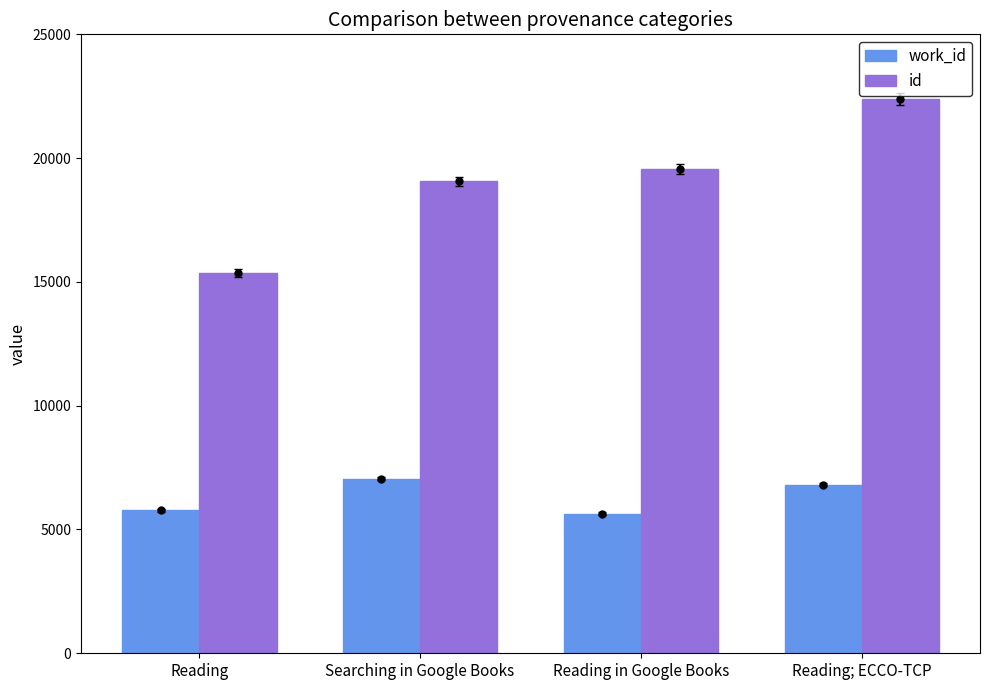

How many distinct data groups are displayed?

2